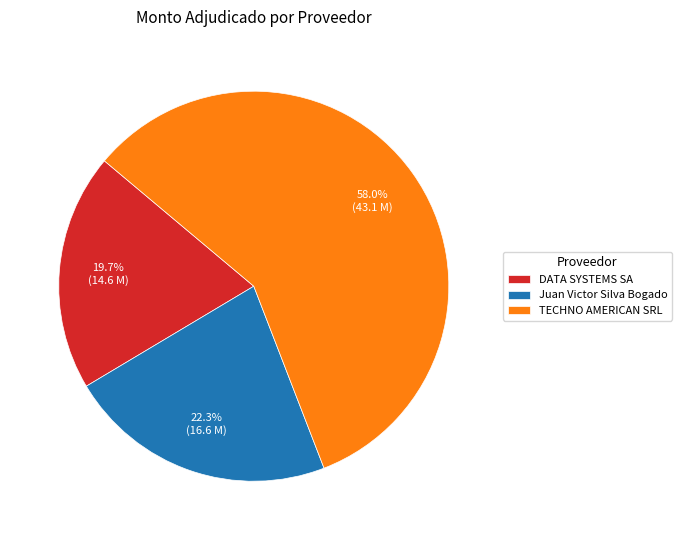

What percentage is the Juan Victor Silva Bogado slice, to the nearest percent?

22%